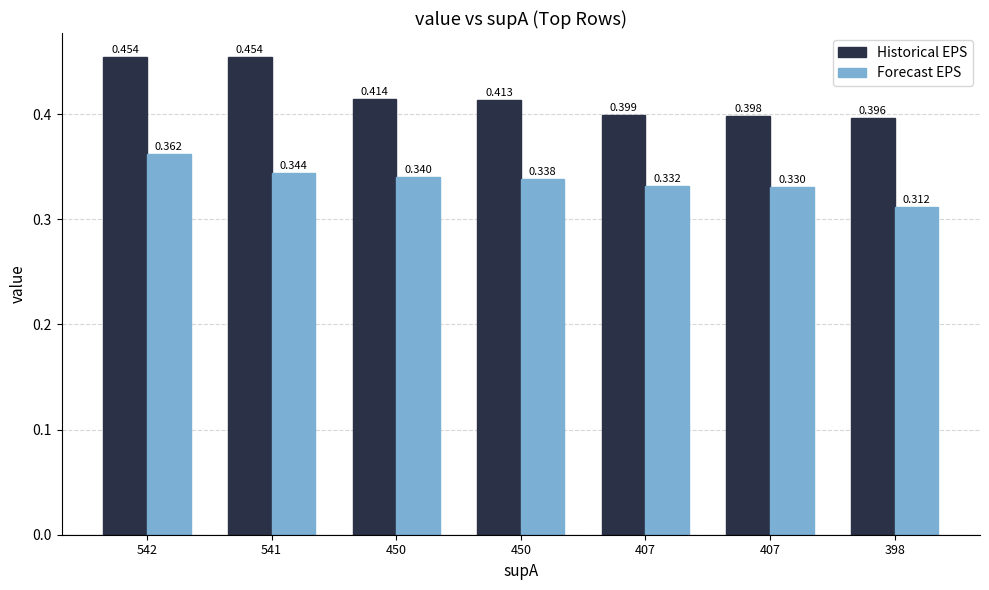

Which series has the largest total across all categories?

Historical EPS